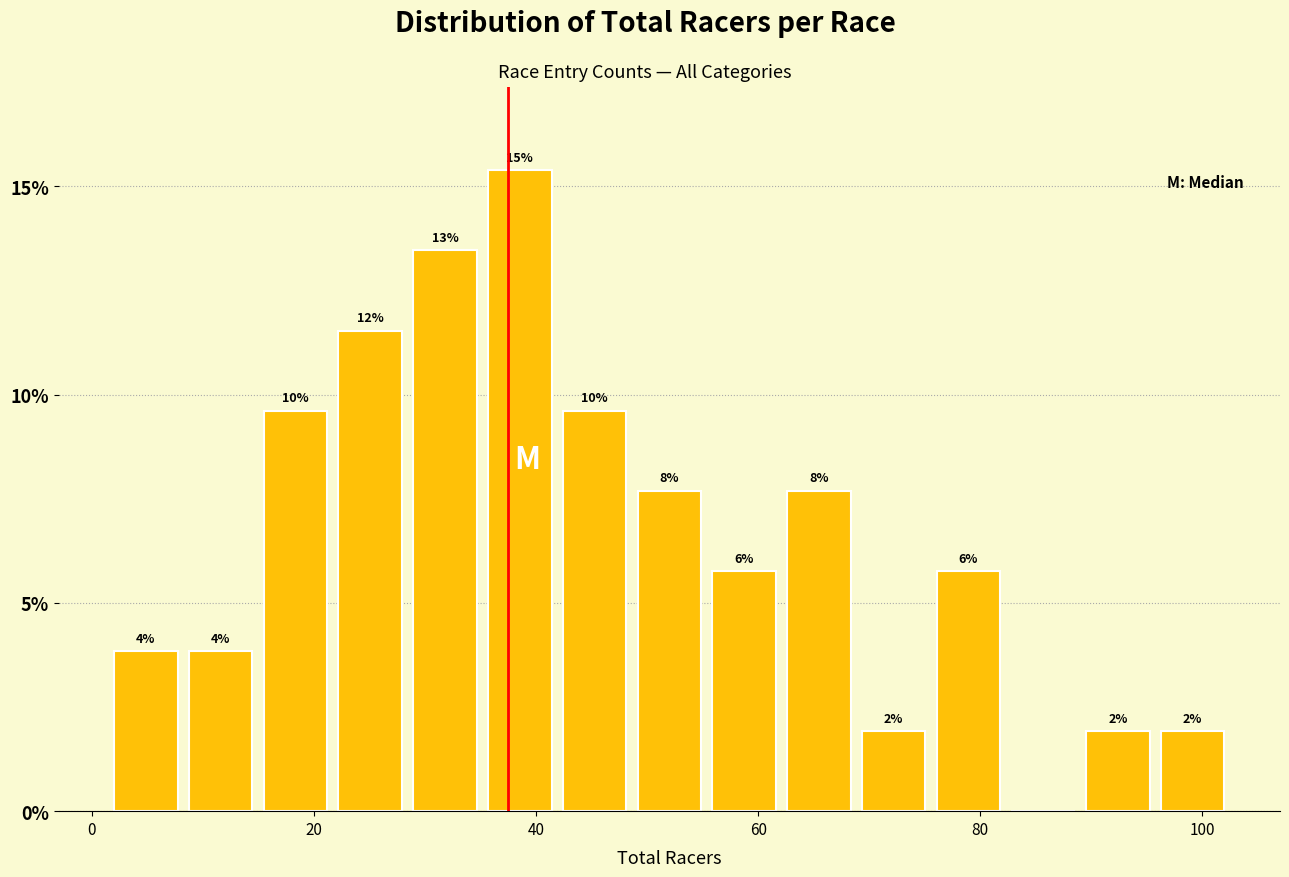

Read against the x-axis, roughly where is the centre of the tallest bar?

38